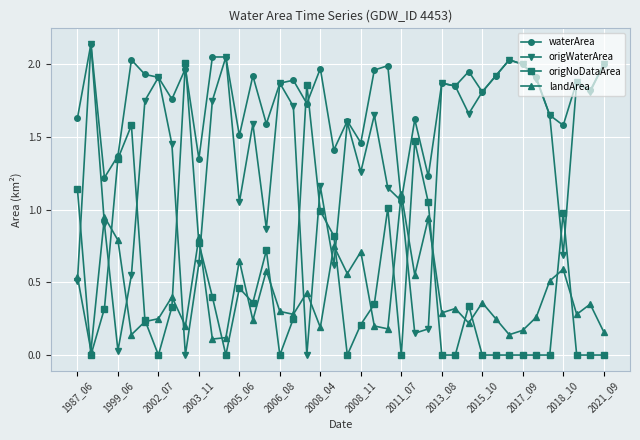

True or false: landArea has more than 2 interior local peaks.

True